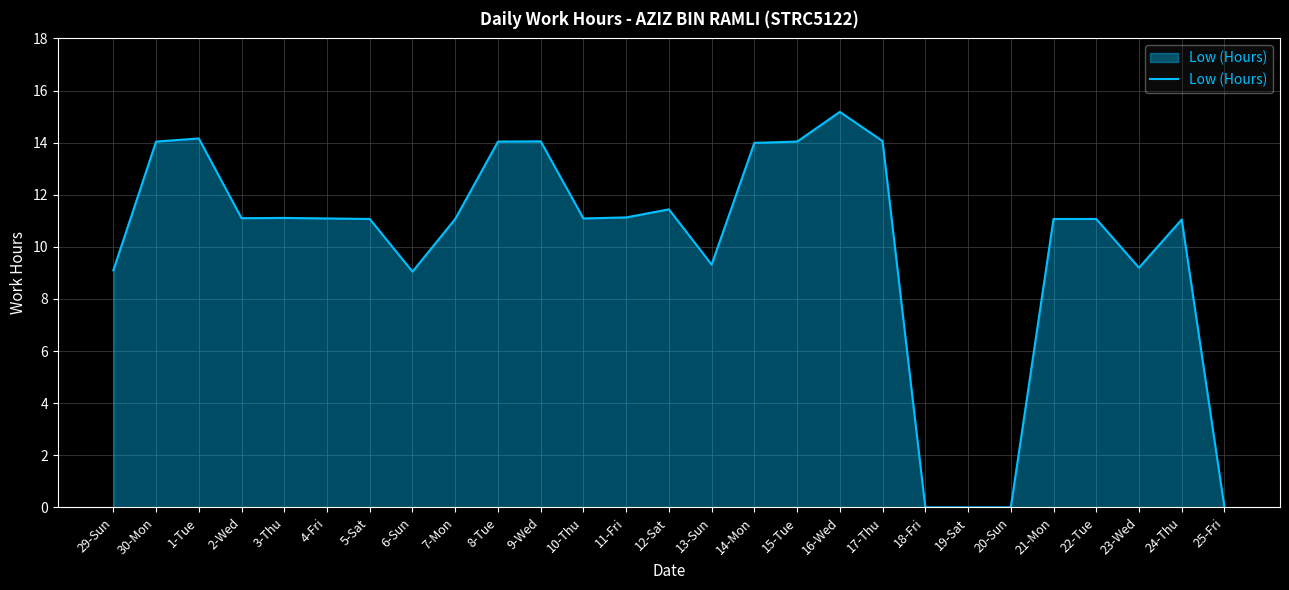

What is the ratio of the value at 6-Sun to the value at 23-Wed?

1.0